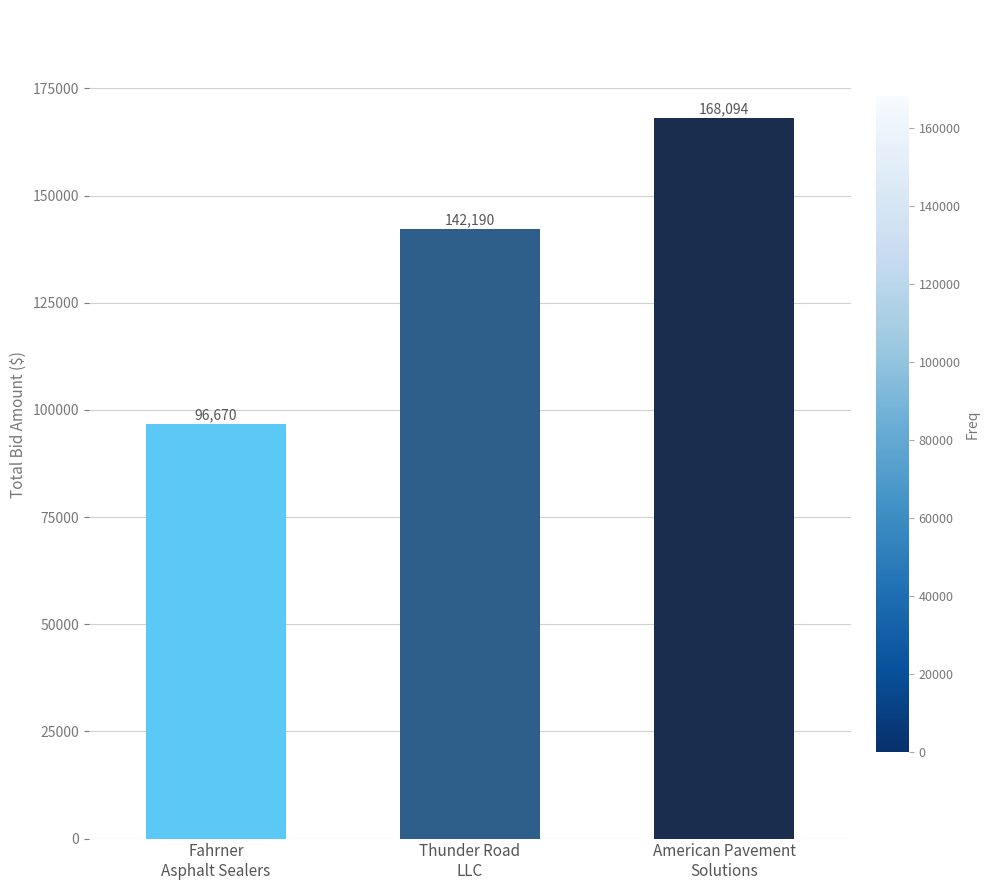

What is the sum of the values at Fahrner
Asphalt Sealers and American Pavement
Solutions?

264764.5